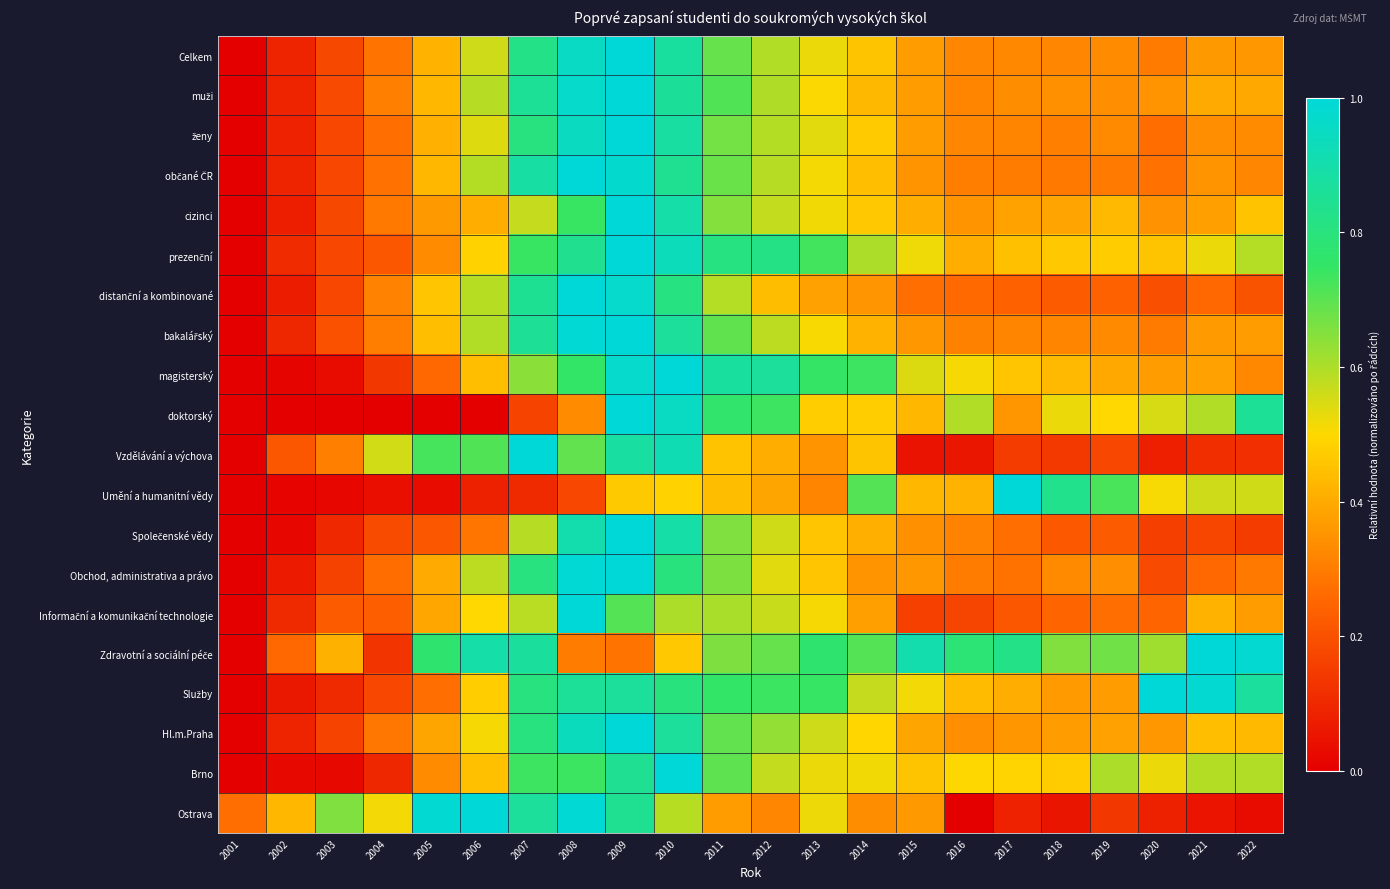

What is the spread (max minus min) of values at 2006?

1.0